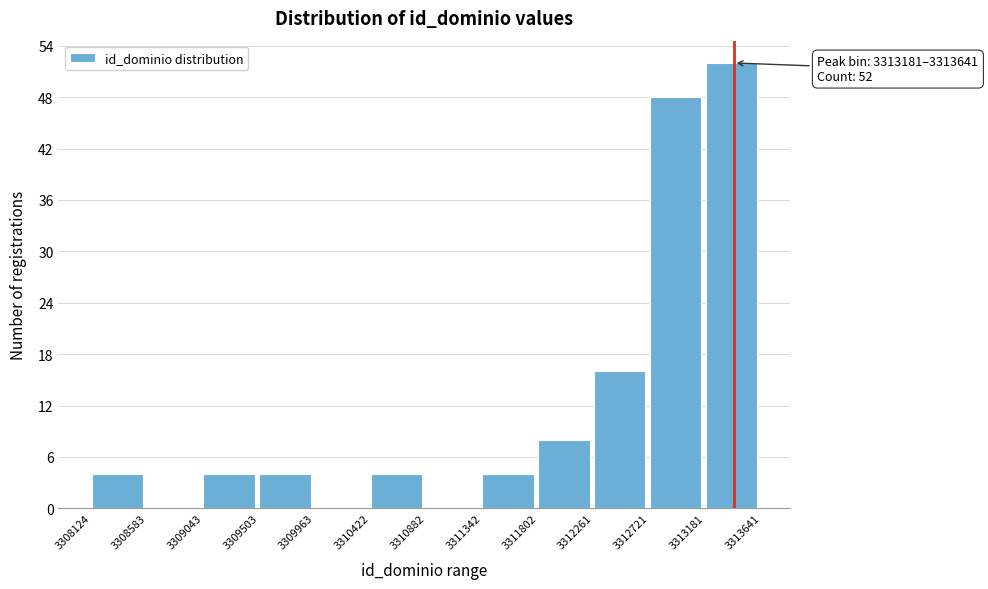

Which range on the x-axis has the tallest bar?

3313181 to 3313641